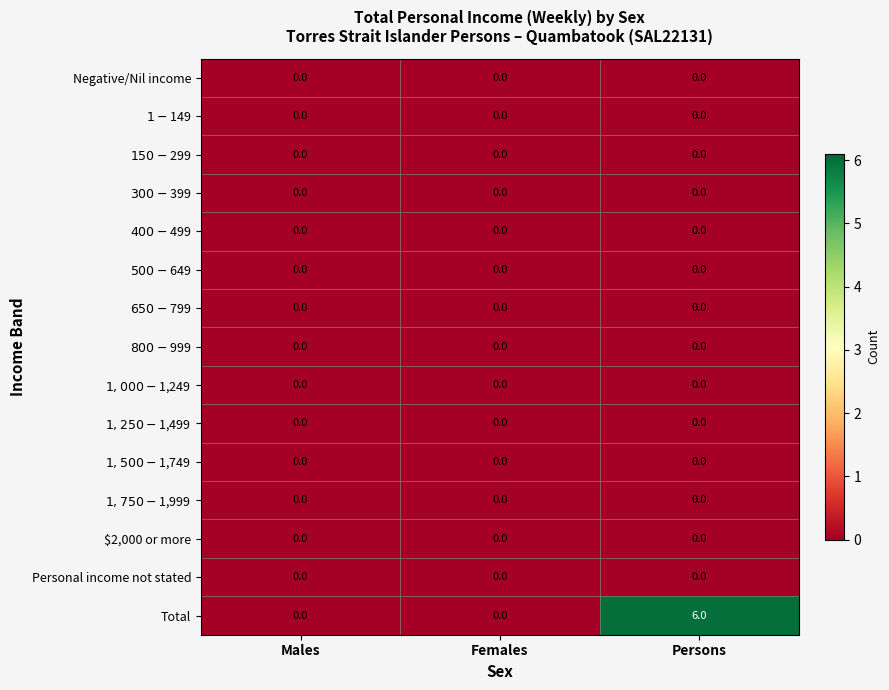

The value of Personal income not stated at Males is 0. True or false?

True